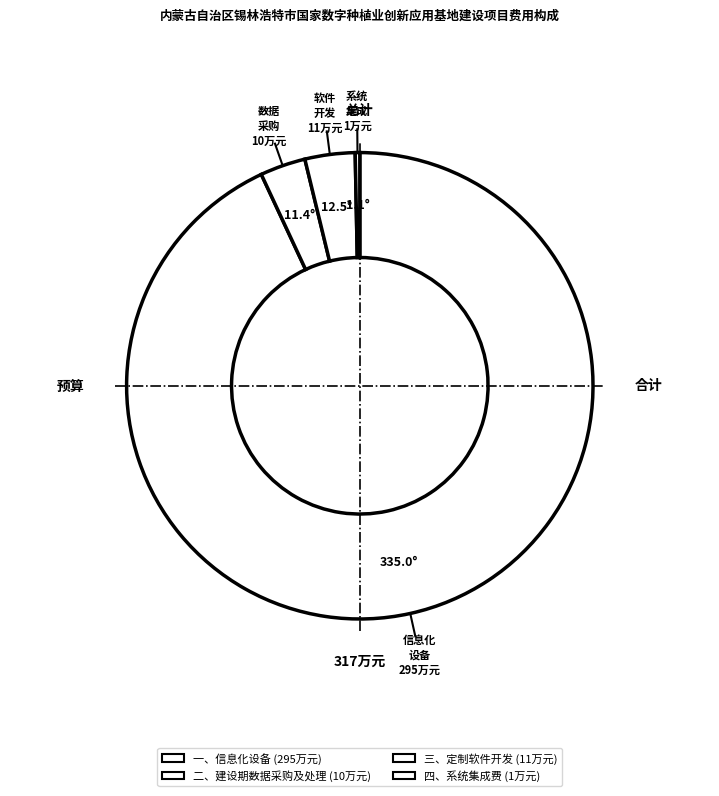

How many segments does this pie chart have?

4